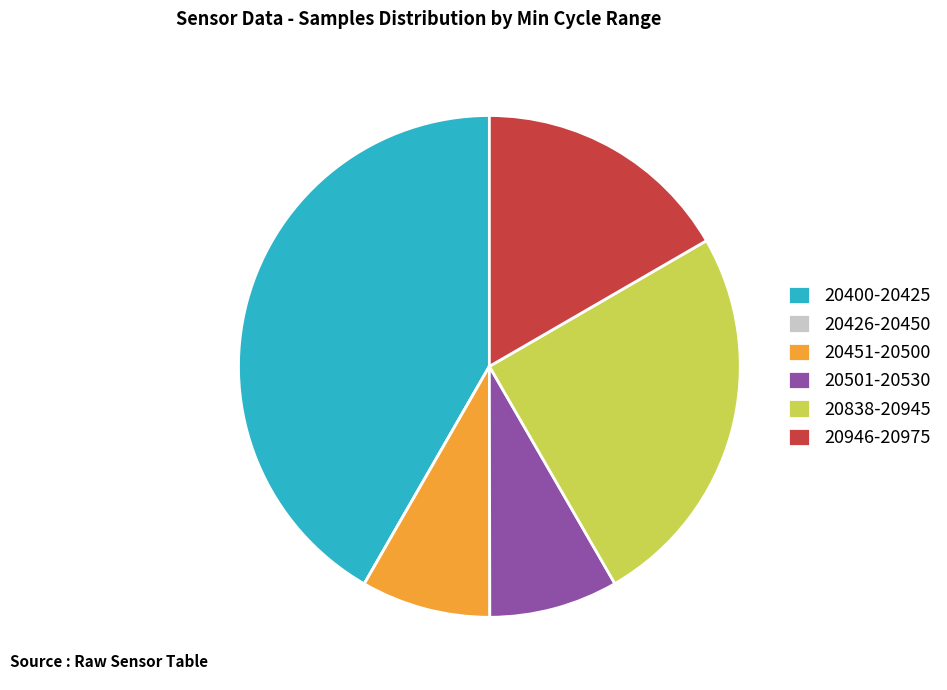

Do 20501-20530 and 20838-20945 together represent more than half of the pie?

No